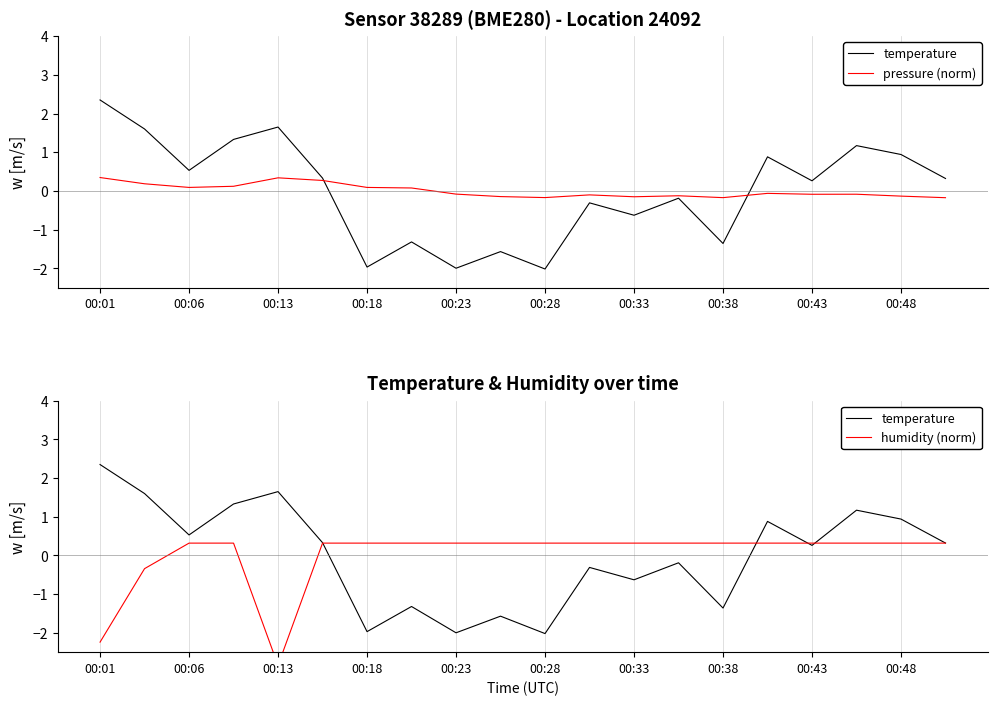

True or false: temperature has a value of -2.0 at 00:28.

True